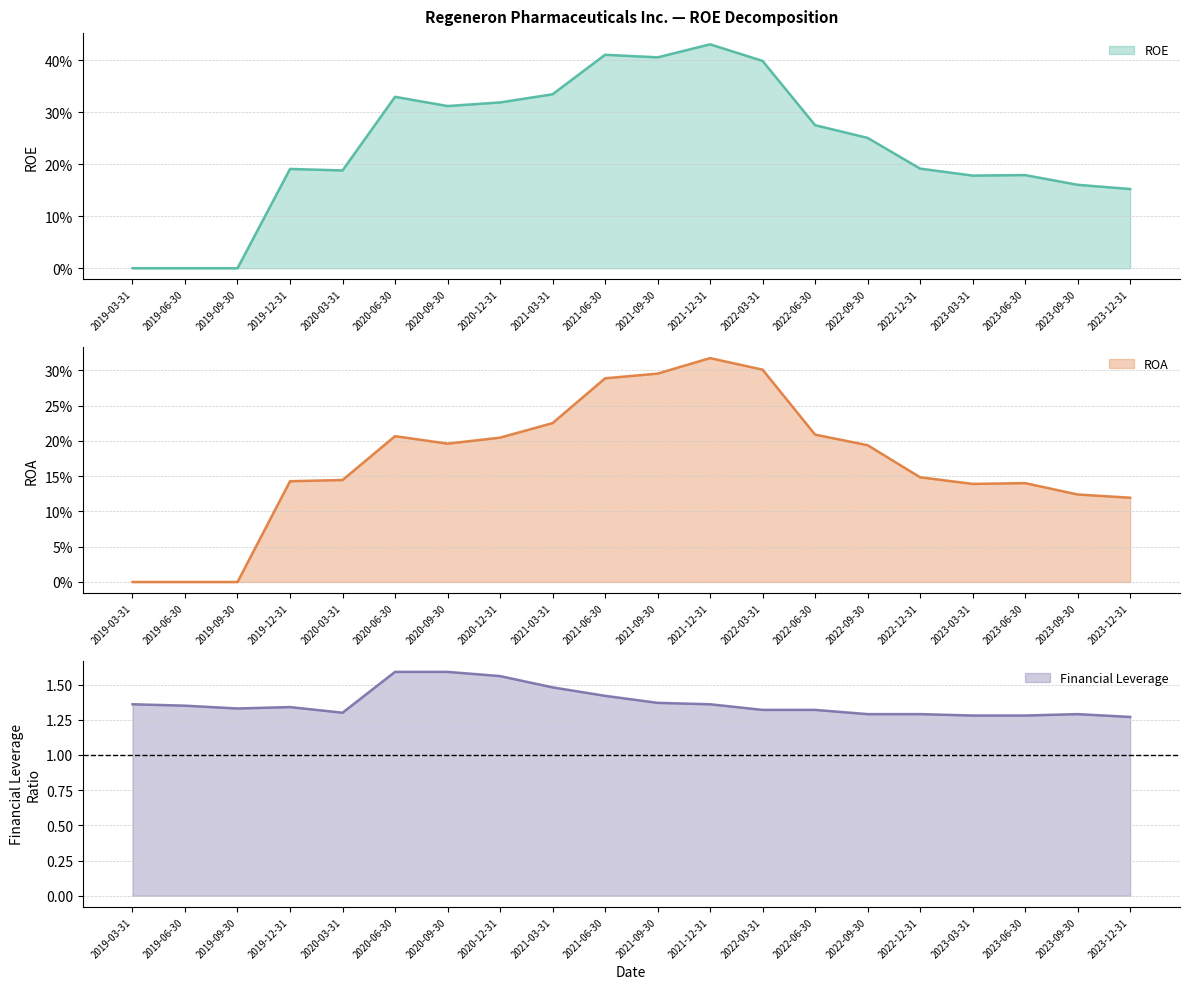

Does the chart display data point markers on the line(s)?

No